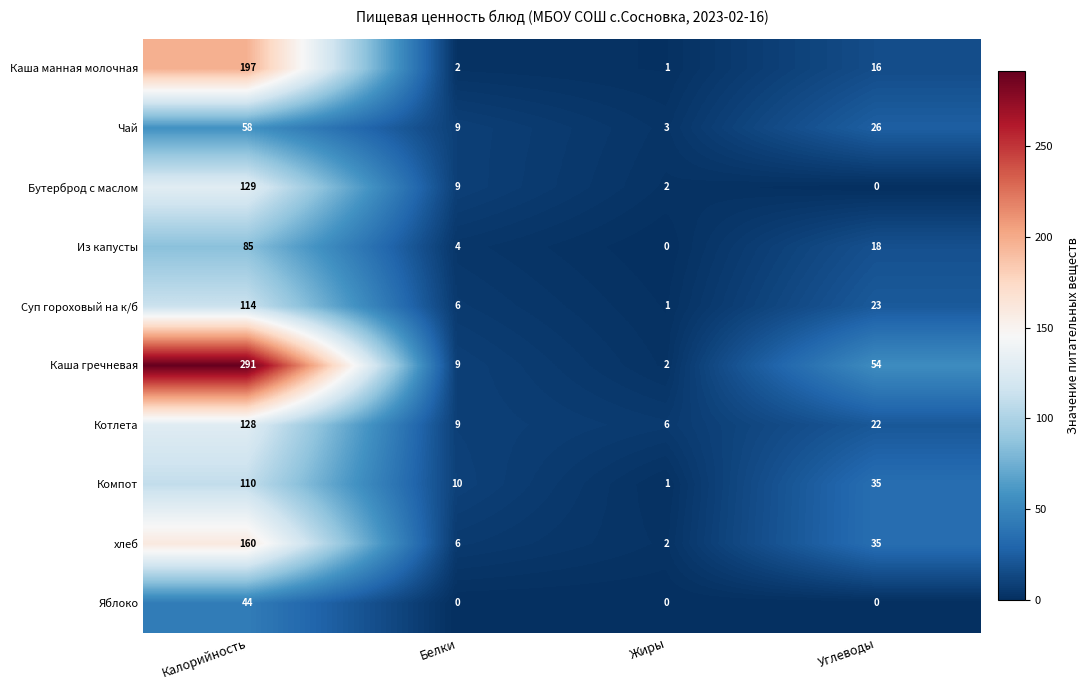

What is the difference between the highest and lowest values at Жиры?

6